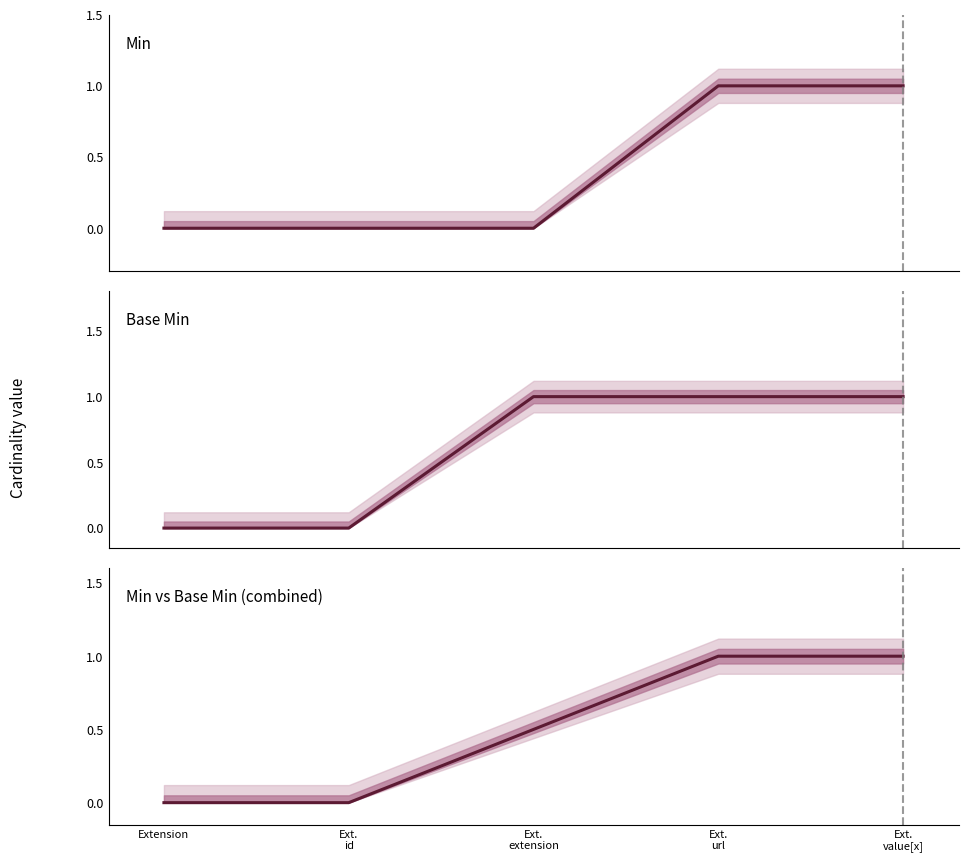

Reading left to right, extract all data points from this chart.

Min: Extension=0.0	Ext.
id=0.0	Ext.
extension=0.0	Ext.
url=1.0	Ext.
value[x]=1.0
Base Min: Extension=0.0	Ext.
id=0.0	Ext.
extension=1.0	Ext.
url=1.0	Ext.
value[x]=1.0
Min vs Base Min (combined): Extension=0.0	Ext.
id=0.0	Ext.
extension=0.5	Ext.
url=1.0	Ext.
value[x]=1.0